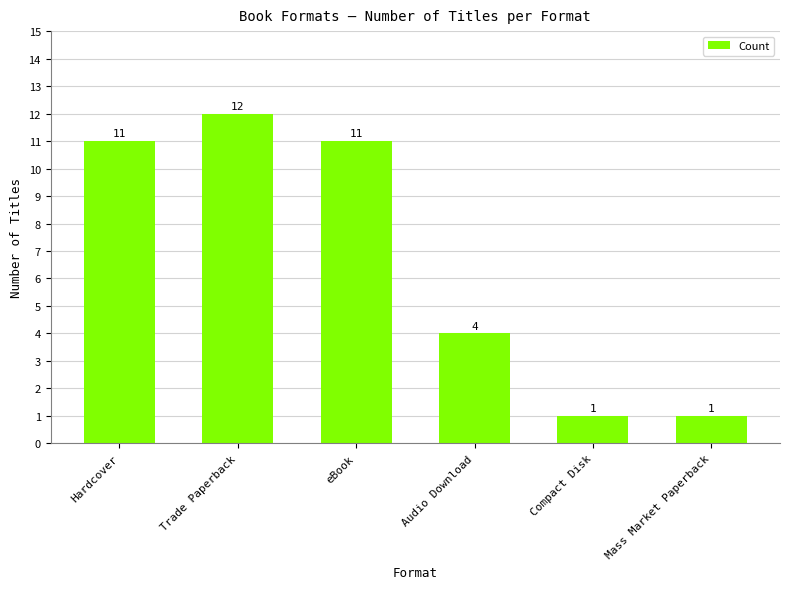

What is the maximum value shown in the chart?

12